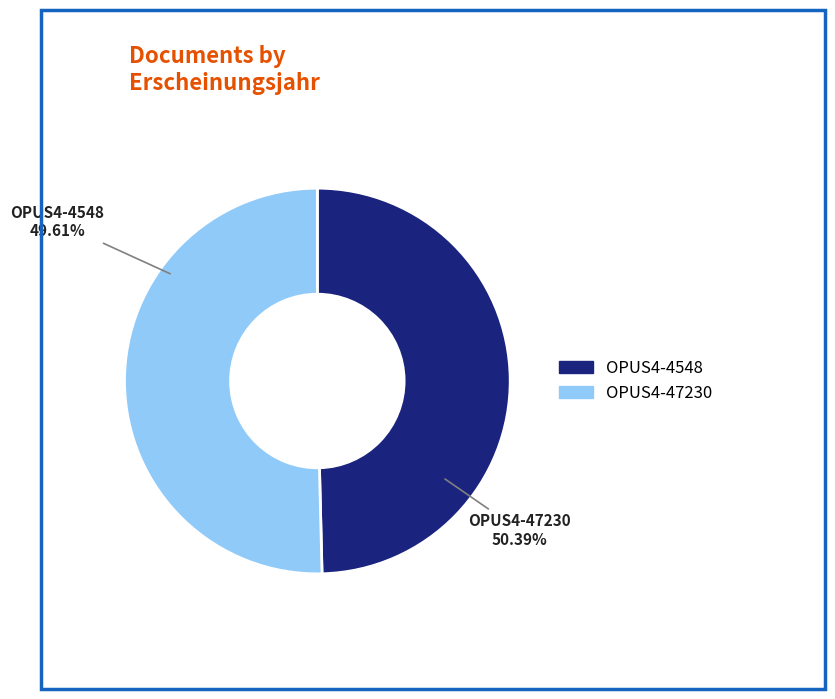

To the nearest percent, what portion does OPUS4-47230 represent?

50%